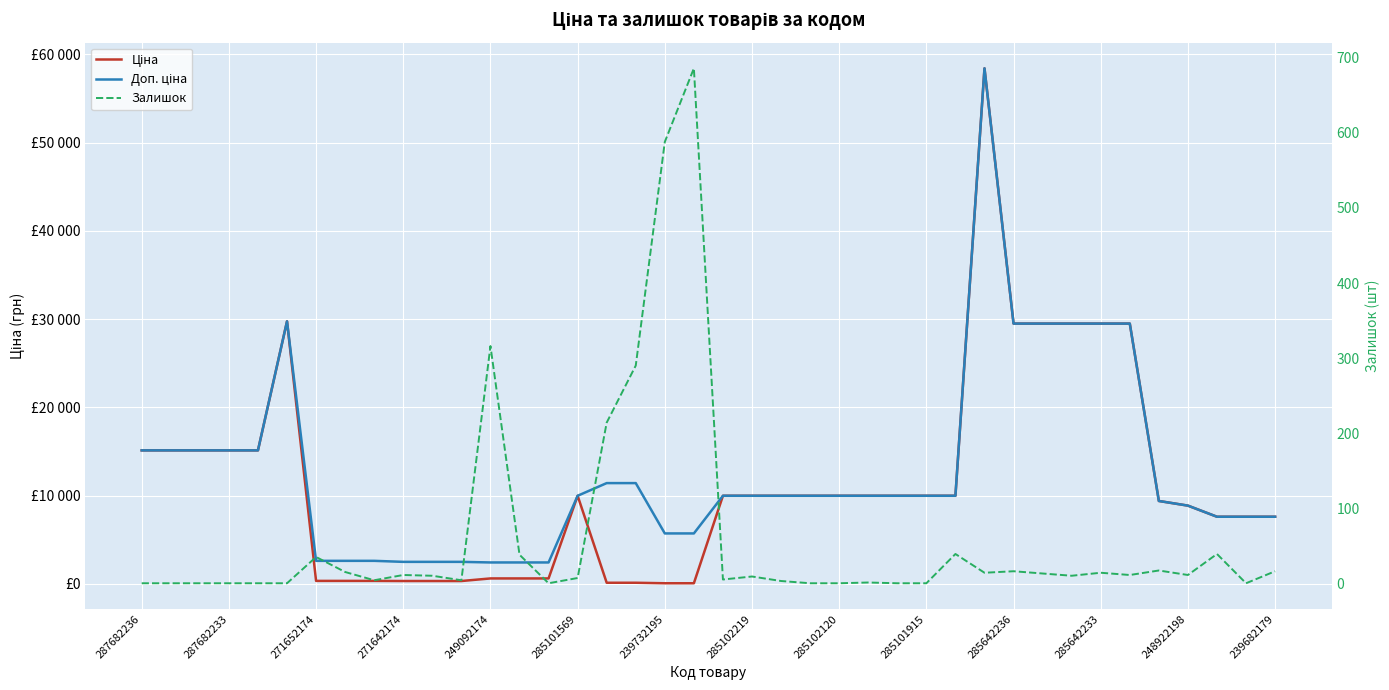

True or false: Доп. ціна and Ціна cross at least once.

False